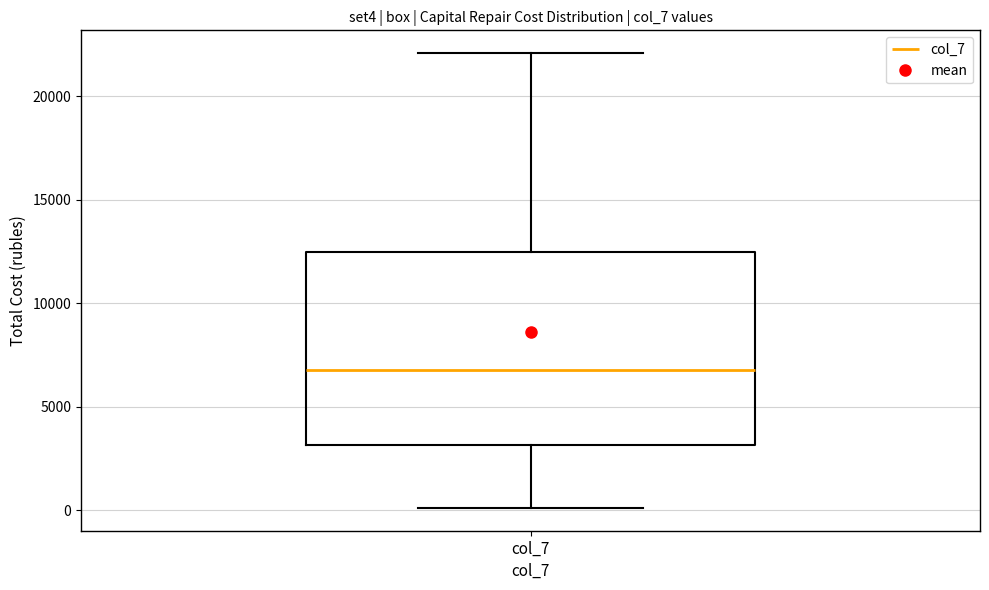

Read this box plot against the y-axis: the position of the median line, the range covered by the box, and the ends of both whiskers. The values are not printed on the chart, so give them approximately, as read against the axis.

median 7000, box 3000 to 12500, whiskers 0 to 22000